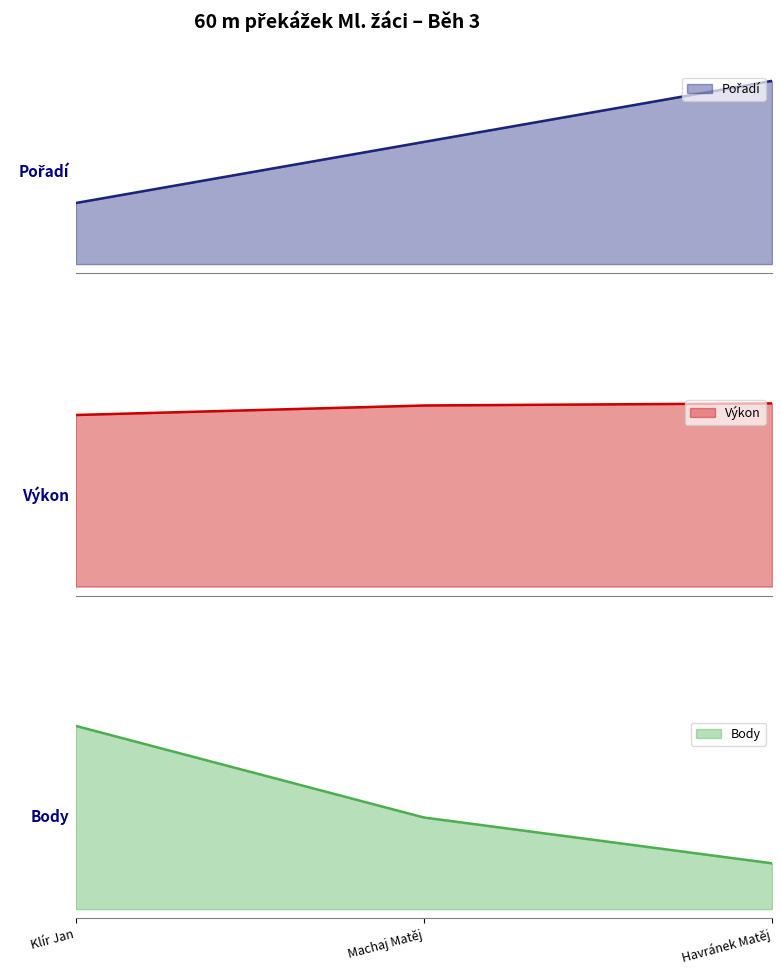

The value of Výkon at Havránek Matěj is 13.1. True or false?

True